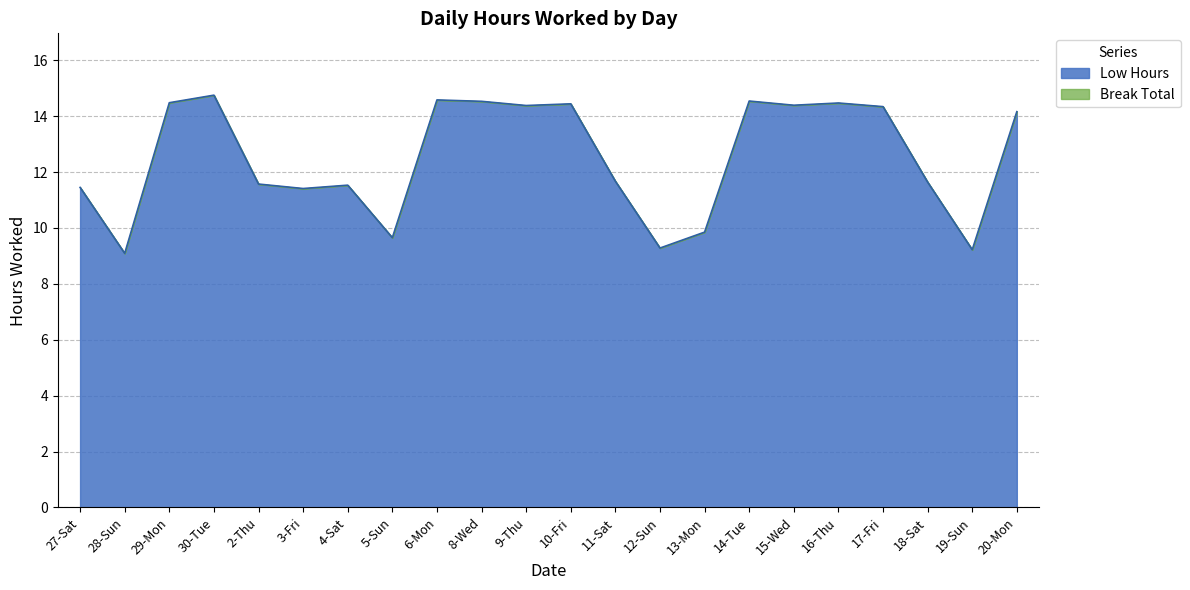

At which label does the data first exceed 14?

29-Mon